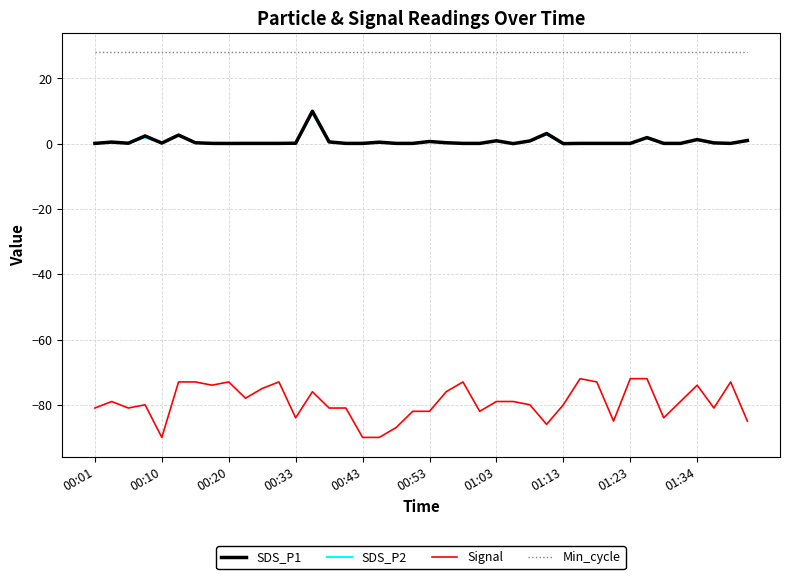

True or false: SDS_P2 has more than 2 points higher than both neighbors.

True